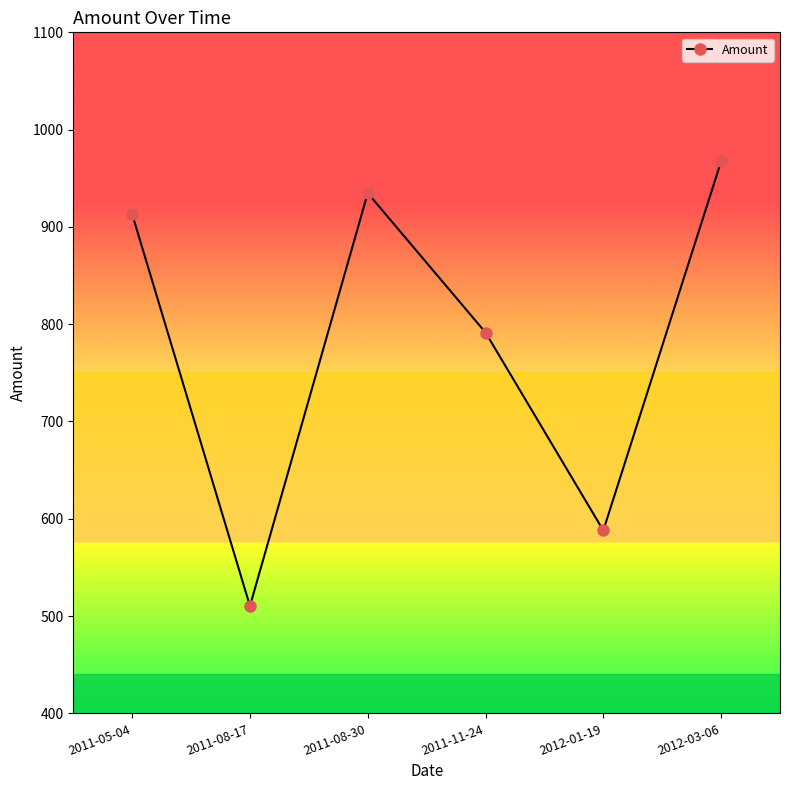

At which category does the chart reach its minimum across all series?

2011-08-17